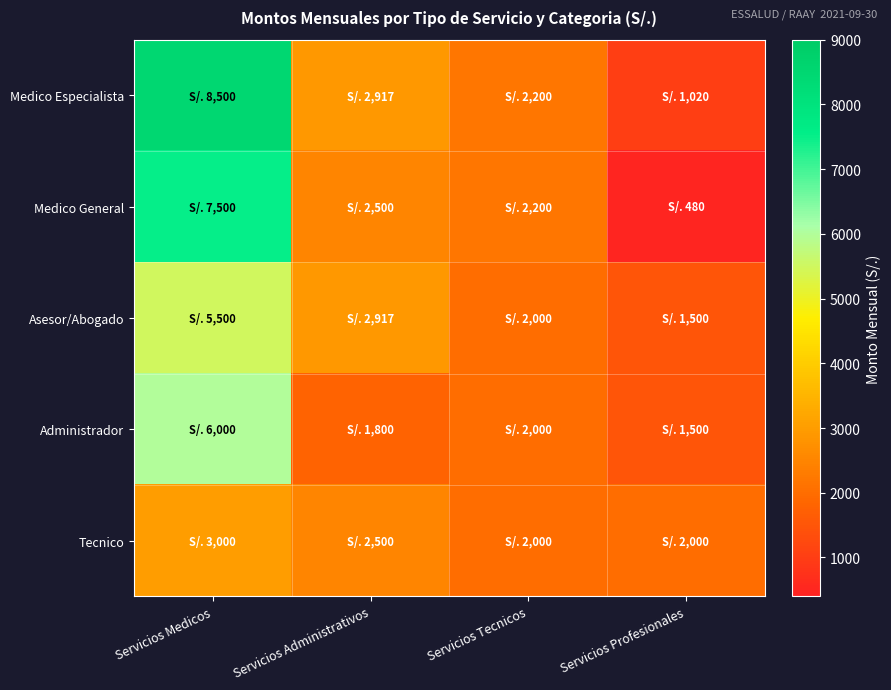

List the series in order of their peak value, highest first.

Medico Especialista, Medico General, Administrador, Asesor/Abogado, Tecnico